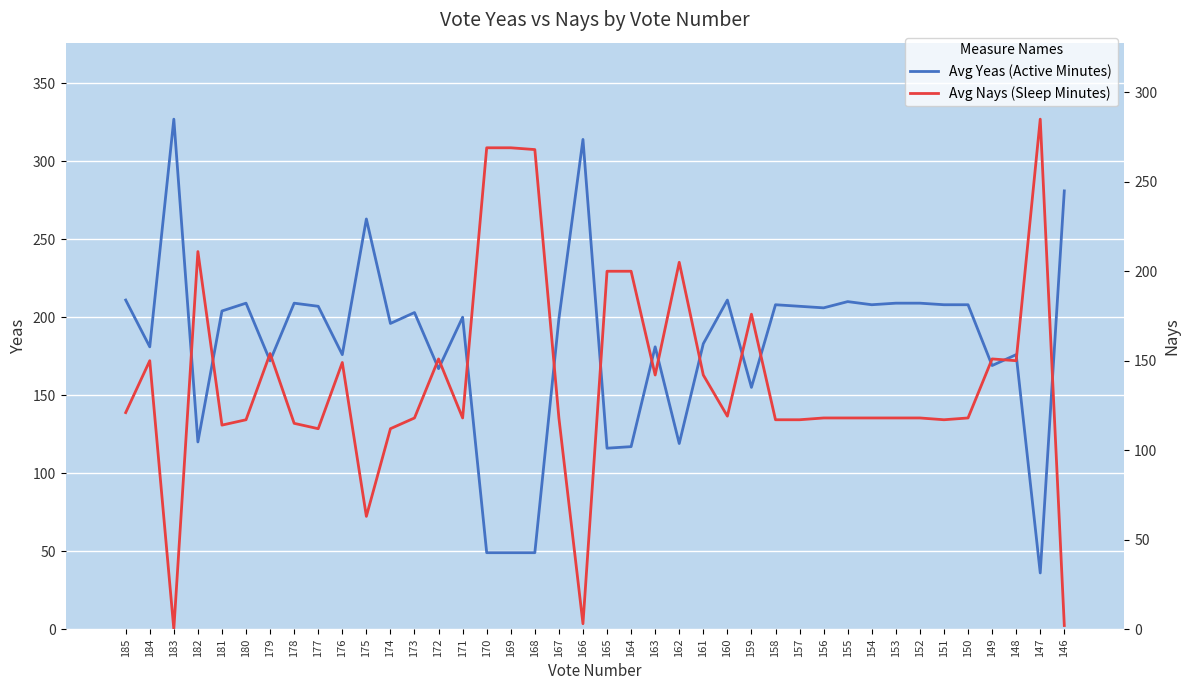

At which category does Avg Yeas reach its first local peak?

183